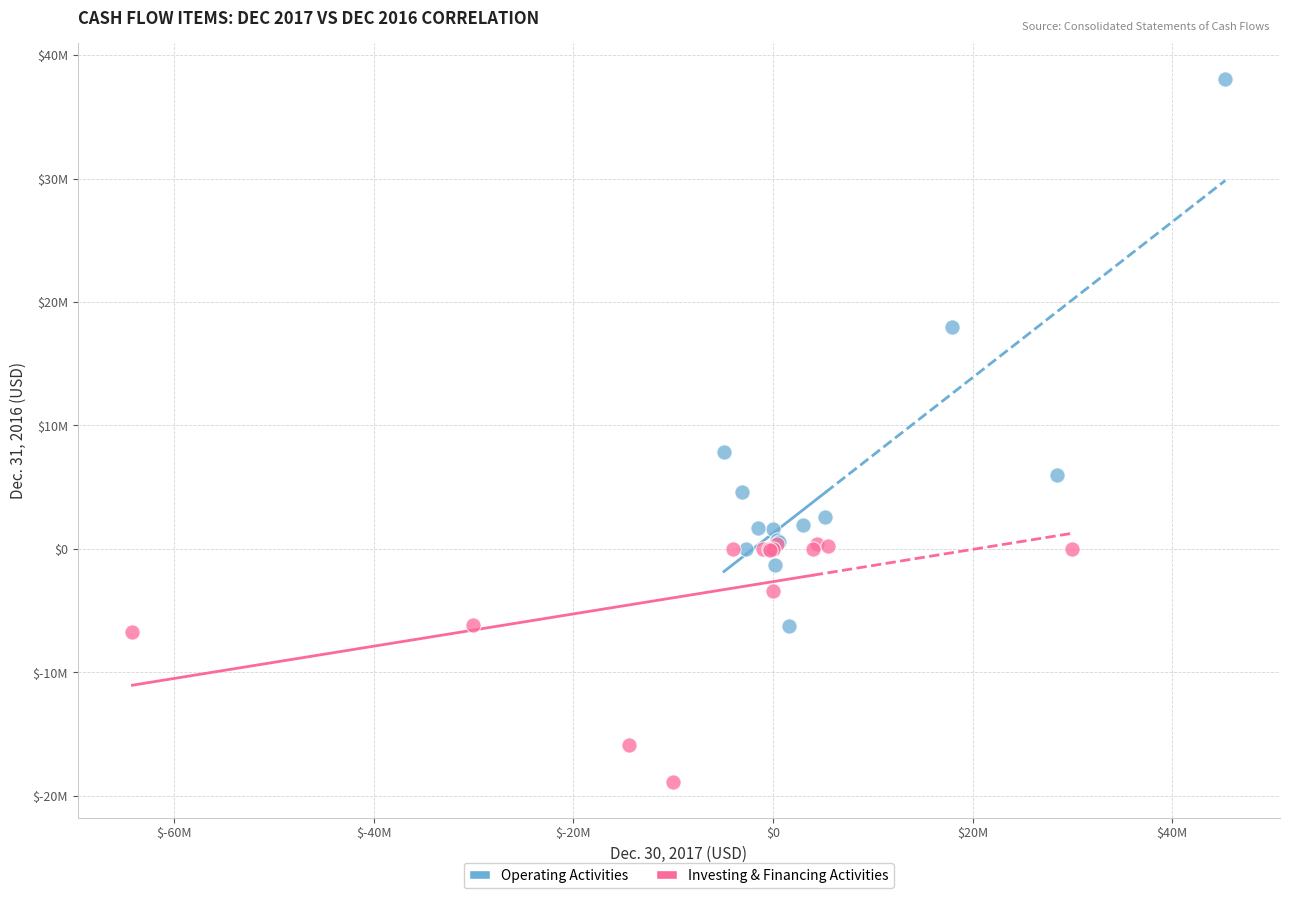

Which series has the largest Y range (max minus min)?

Operating Activities